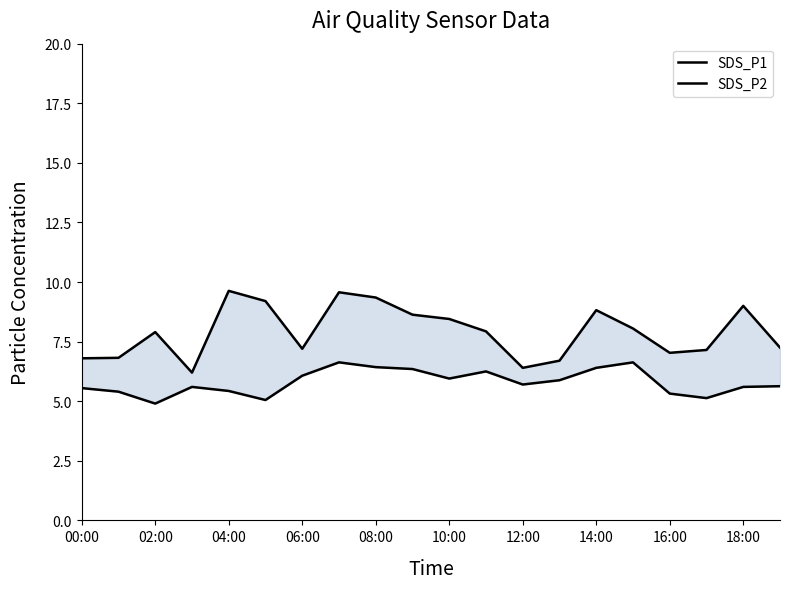

At how many categories does at least one series exceed 7?

15